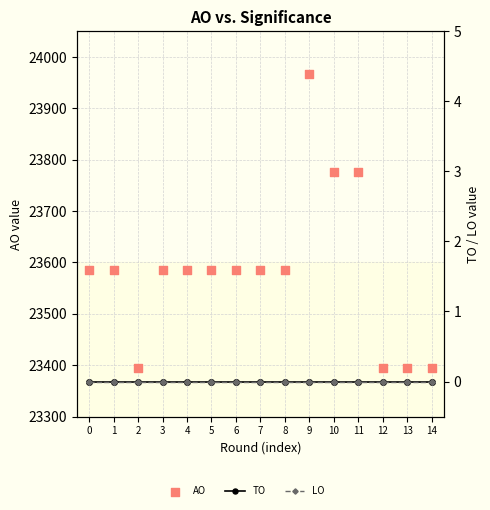

Which series contains the highest Y value?

AO